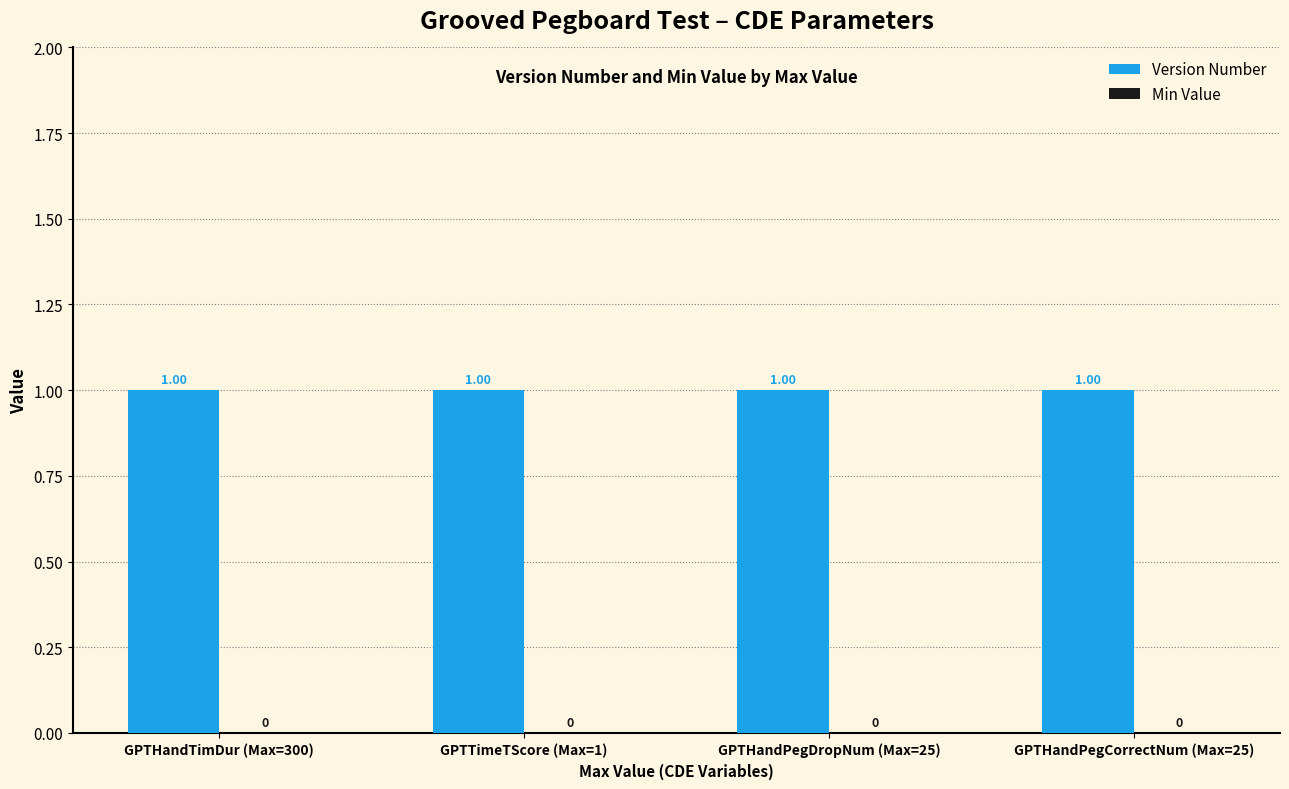

List the series in order of their overall mean, lowest first.

Min Value, Version Number